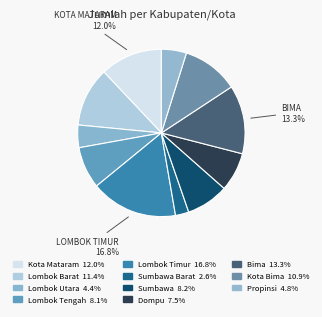

Count the number of slices in the pie.

11